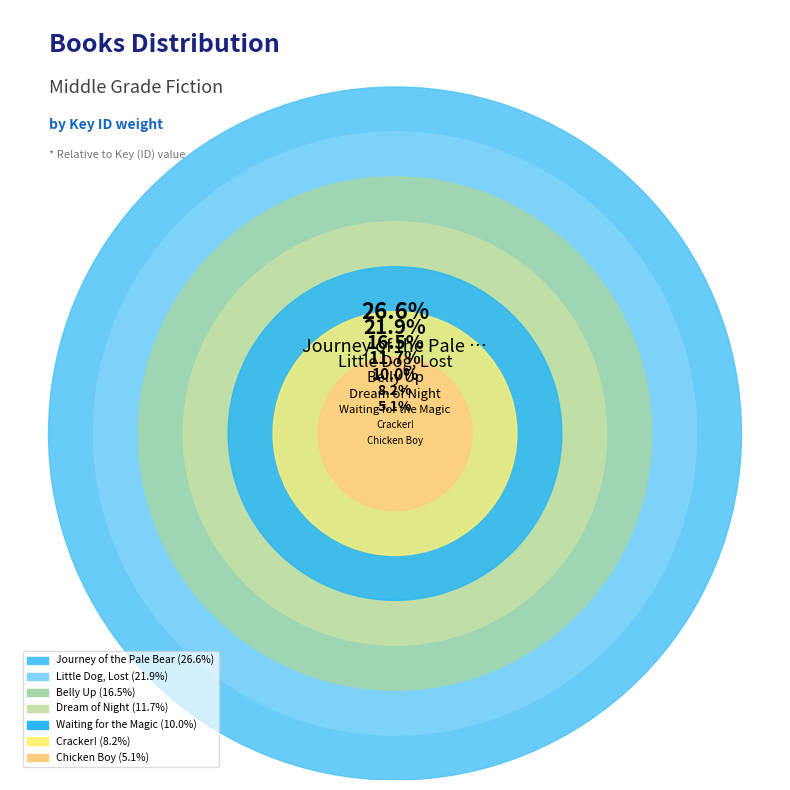

Is there any slice that represents more than half of the pie?

No